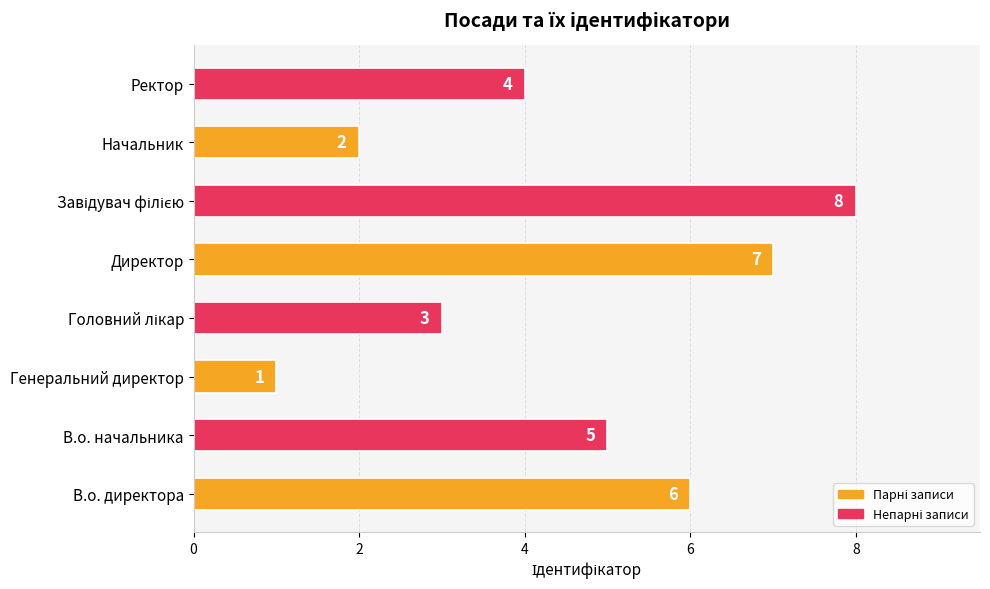

True or false: the data shows 2 at Генеральний директор.

False